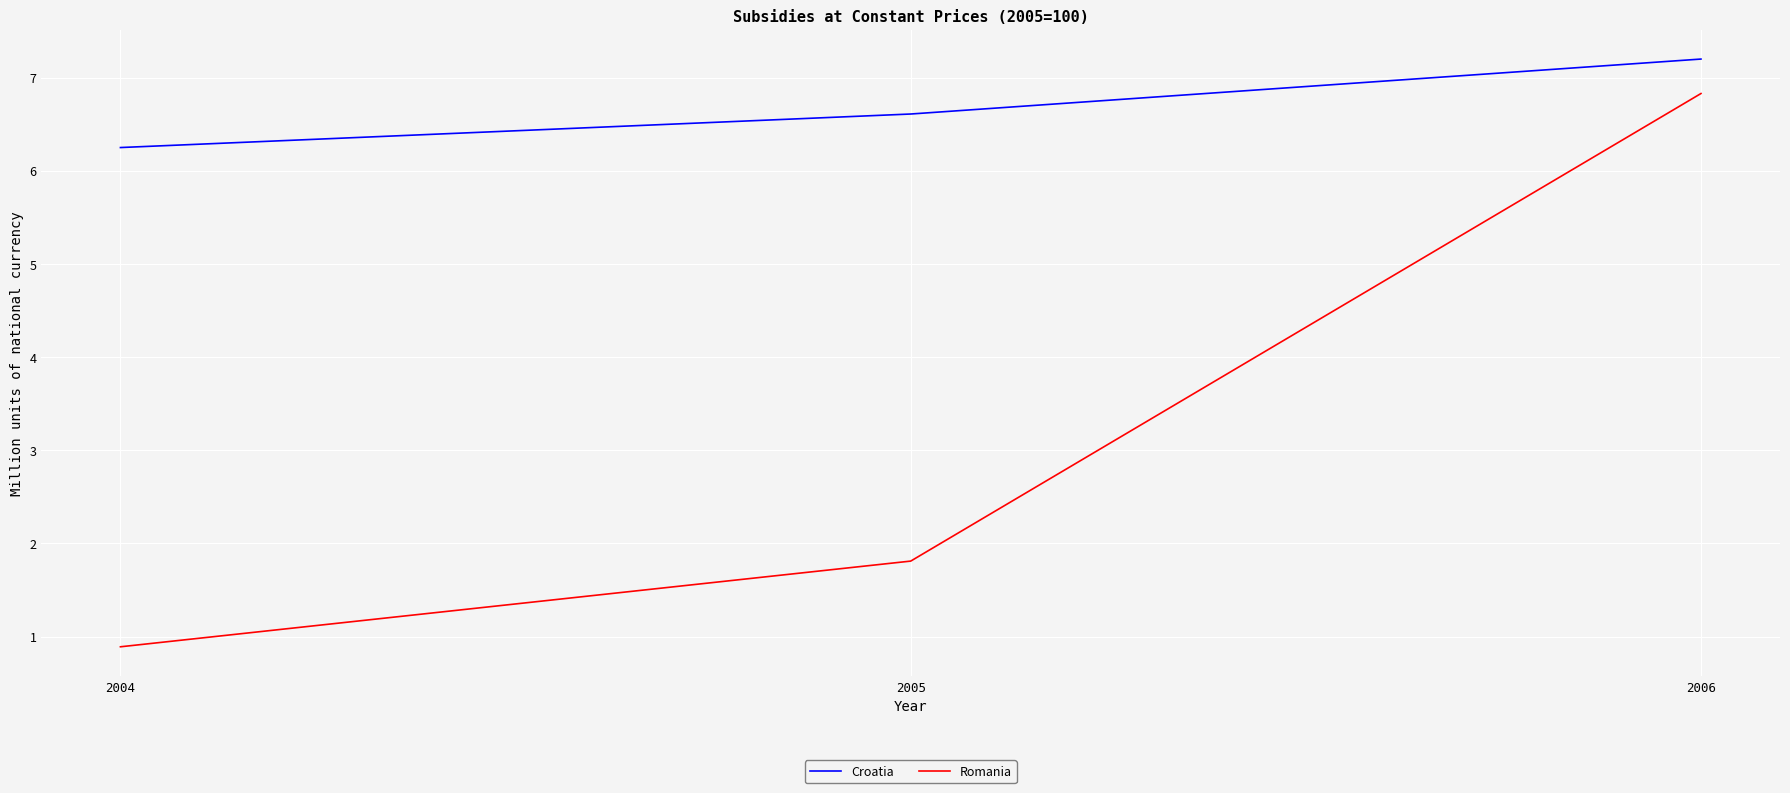

Between 2005 and 2006, which series saw the biggest shift?

Romania